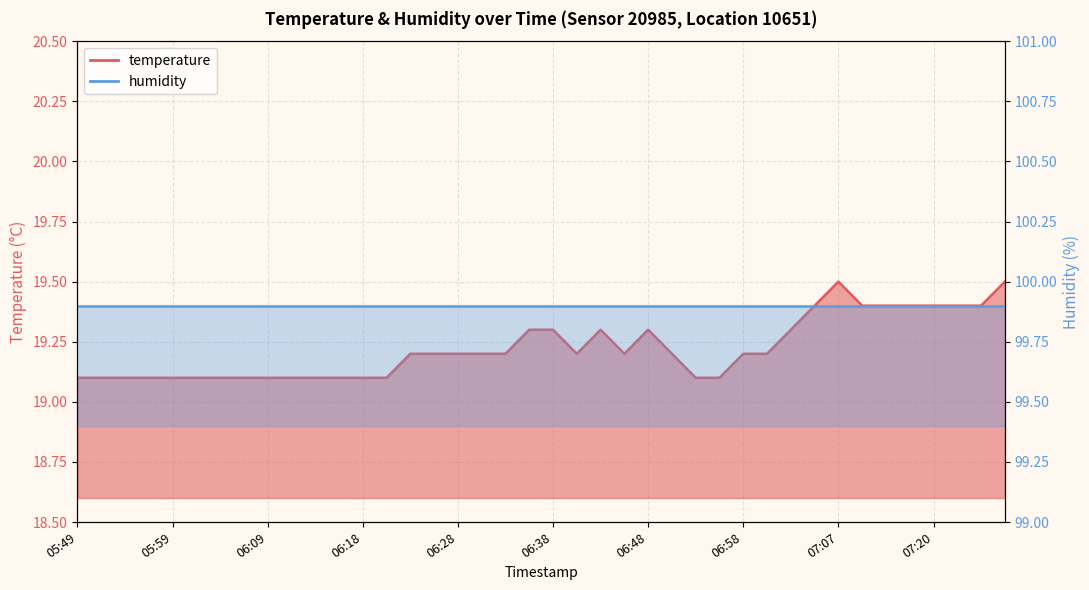

Which category has the highest value across all series?

07:07